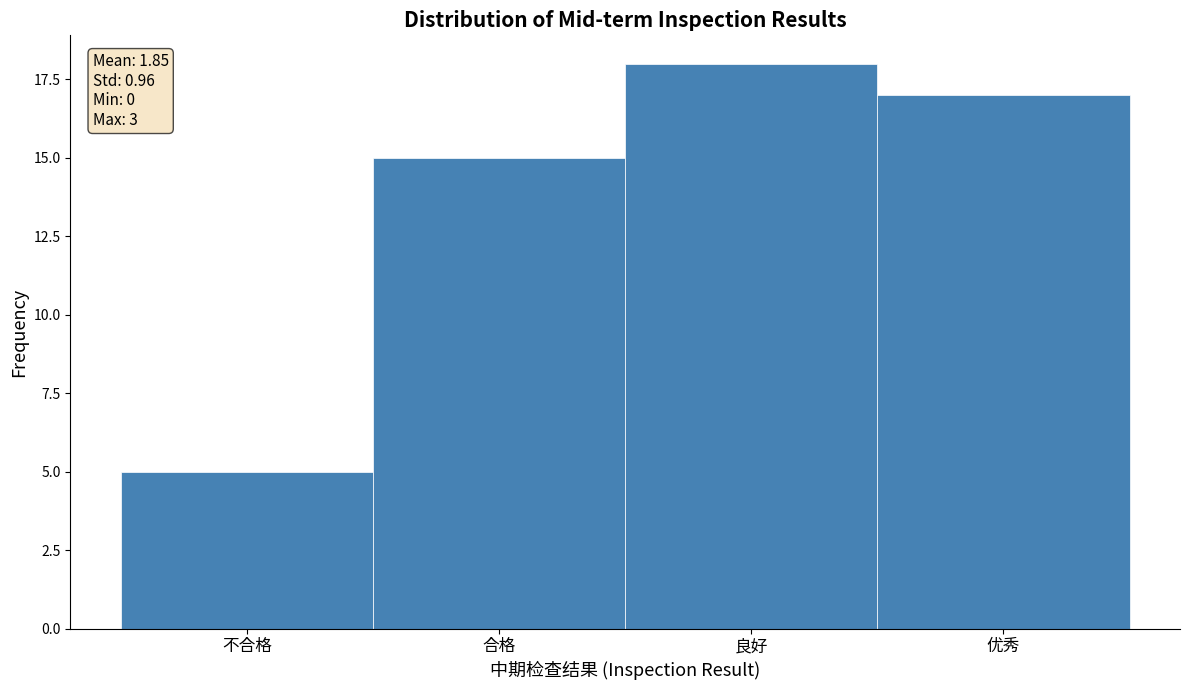

Reading left to right, transcribe all the data shown in this chart.

不合格=5	合格=15	良好=18	优秀=17